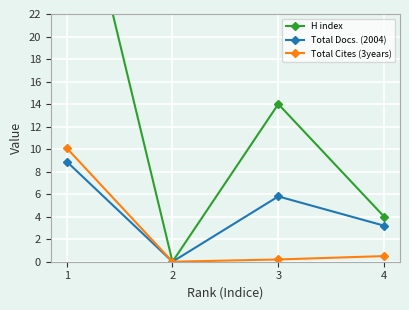

True or false: Total Docs. (2004) has a value of 3.2 at 4.

True